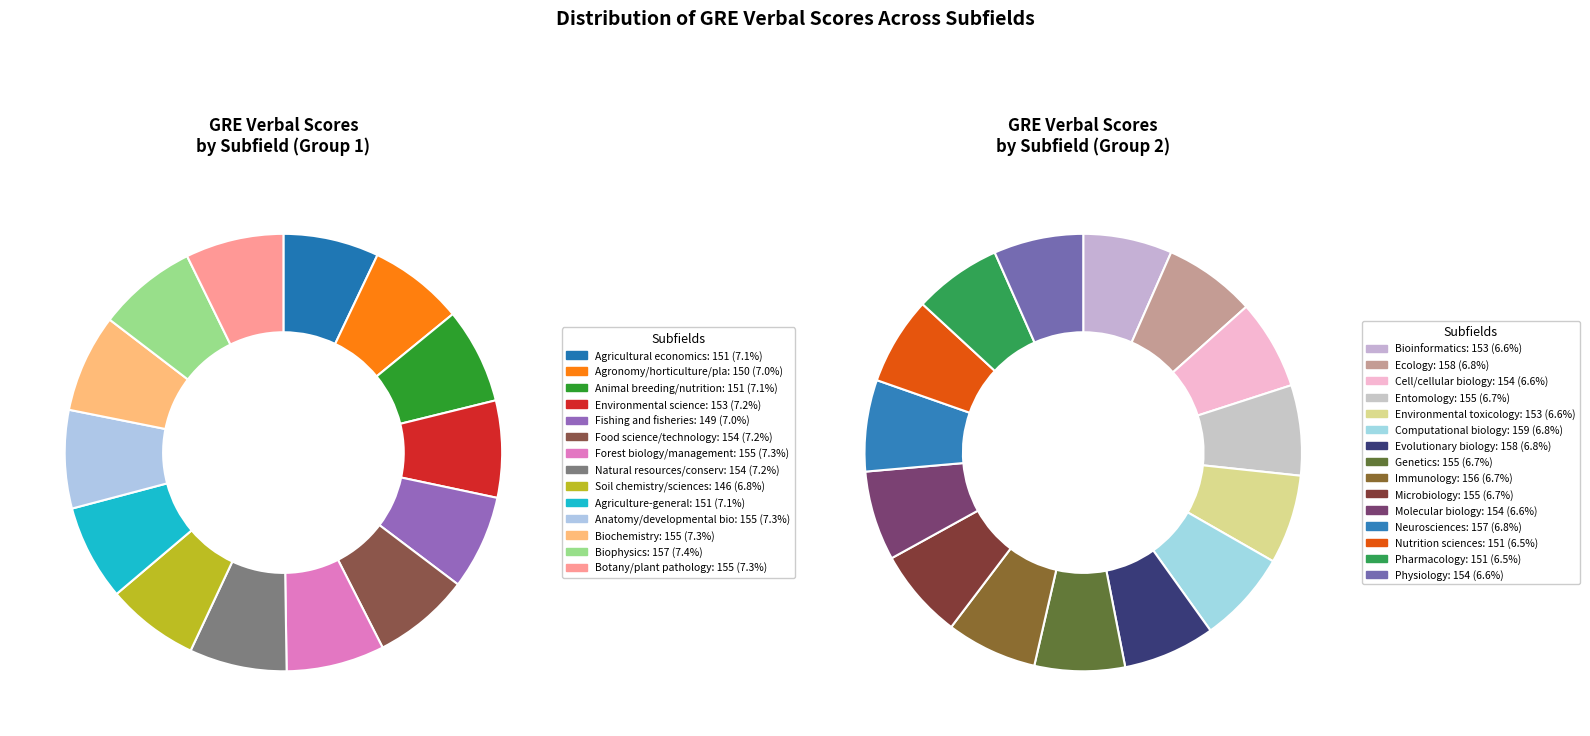

Approximately how many times larger is the value at Agricultural economics compared to Agronomy/horticulture/plant biology?

1.0